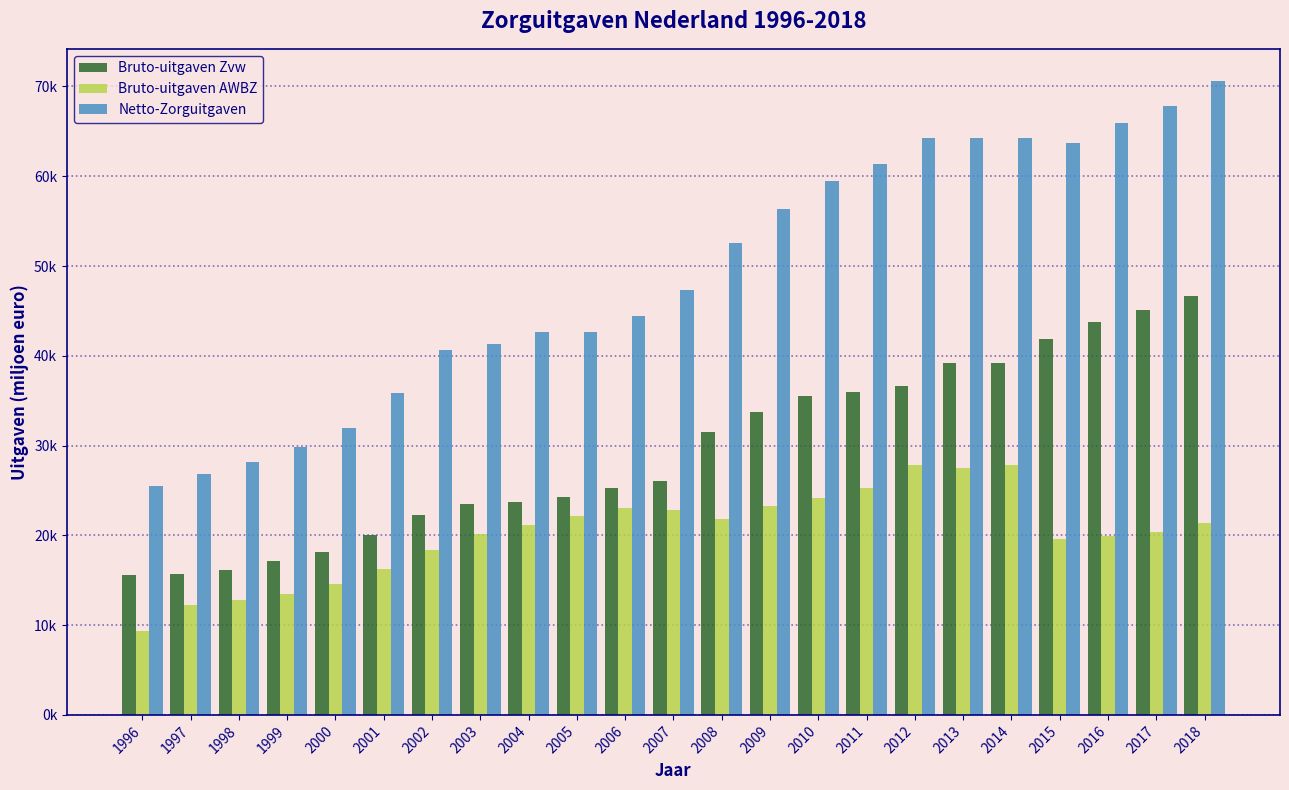

What are all the series names shown in the legend?

Bruto-uitgaven Zvw, Bruto-uitgaven AWBZ, Netto-Zorguitgaven